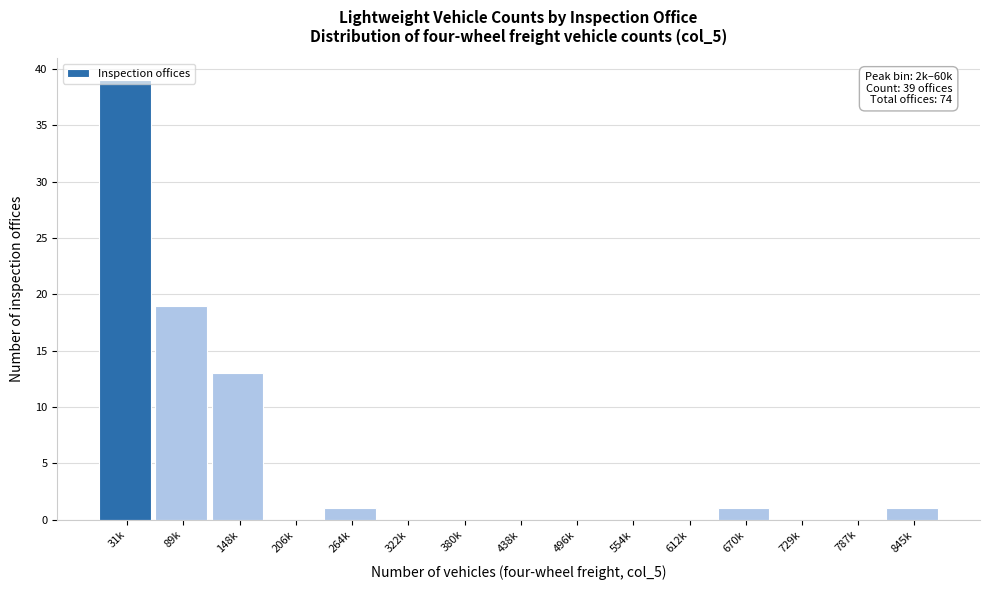

Which category has the highest value across all series?

31k